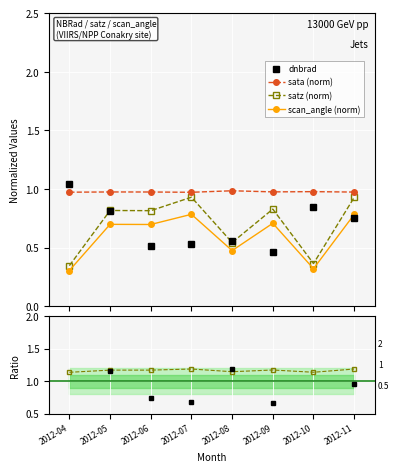

What is the difference between the second highest and second lowest values in the scan_angle (norm) series?

0.5